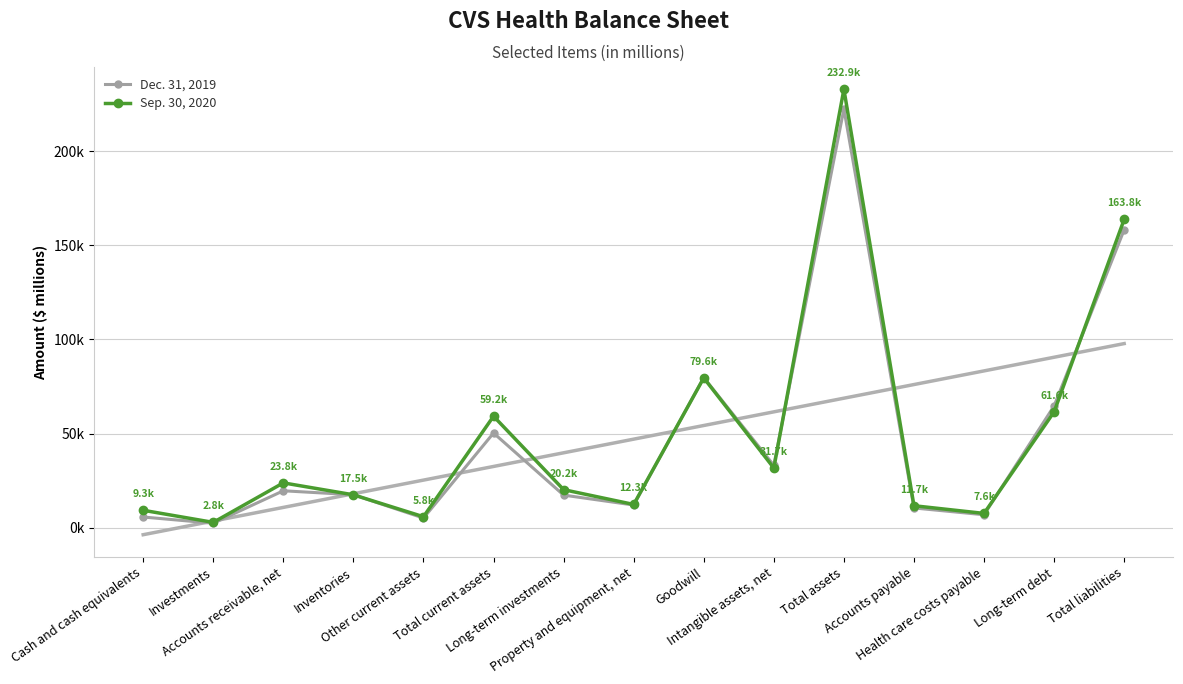

At which category does Dec. 31, 2019 reach its first local valley?

Investments